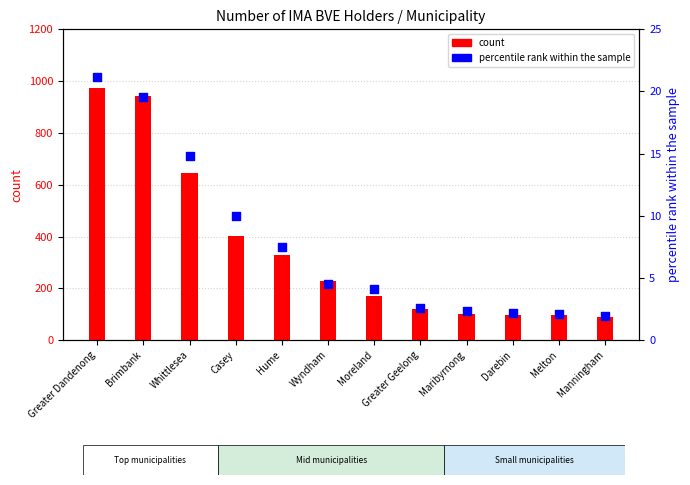

What are all the series names shown in the legend?

count, percentile rank within the sample